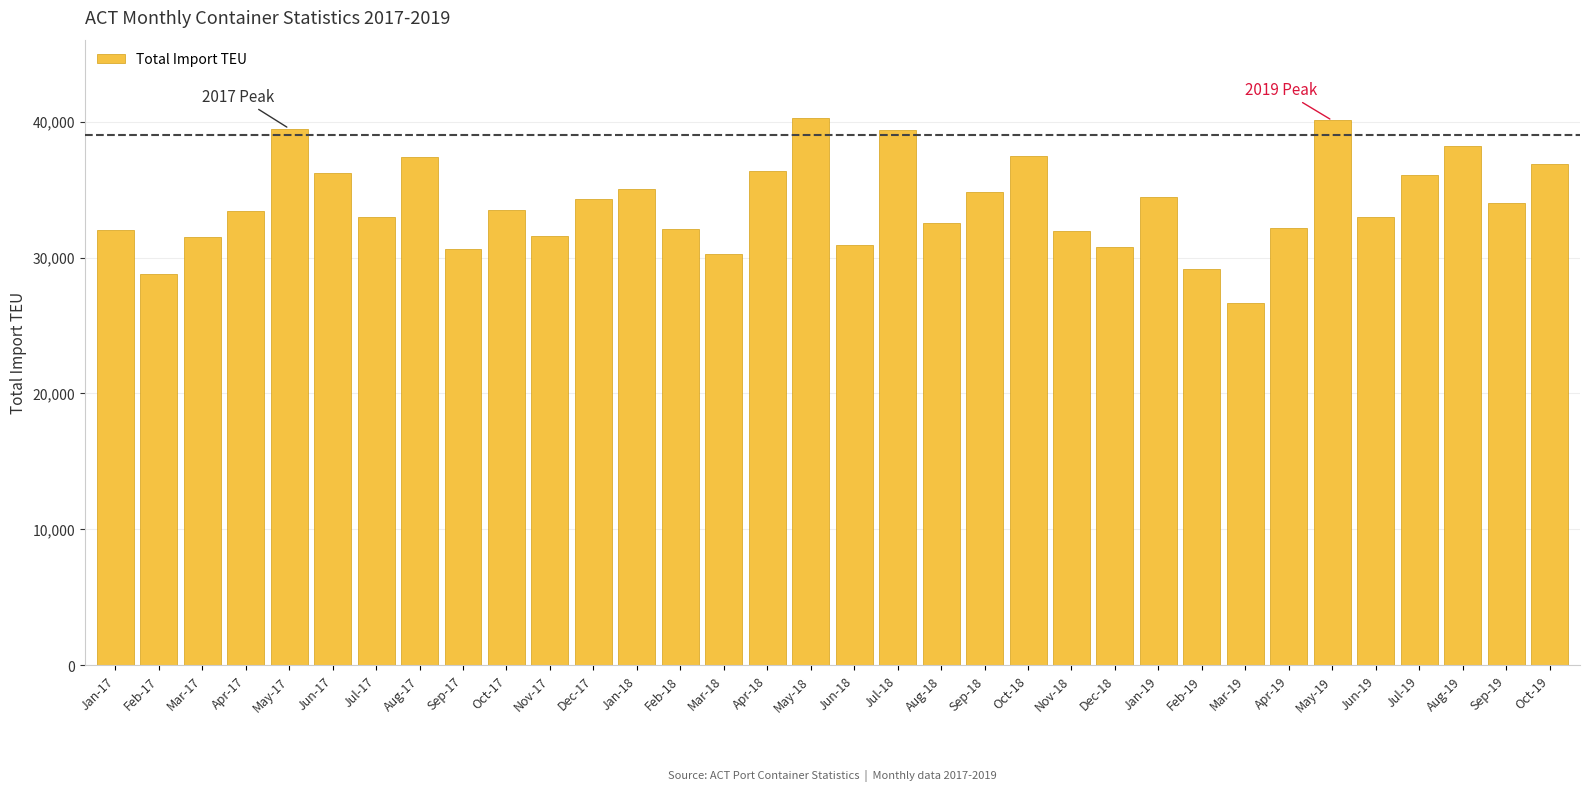

How many distinct data groups are displayed?

1